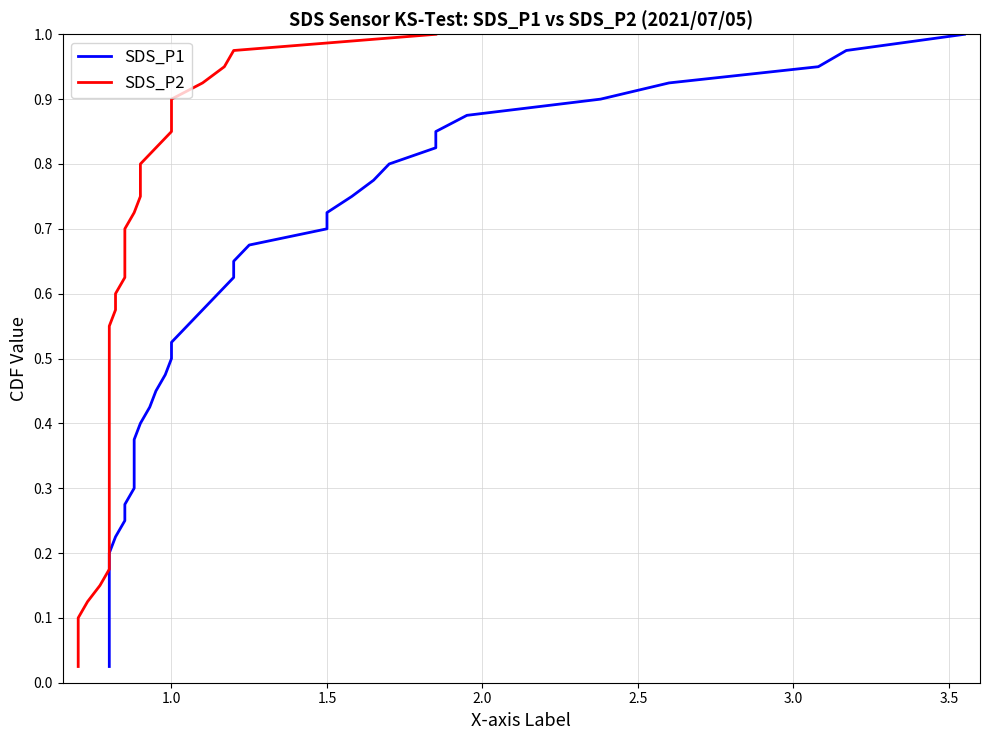

What are all the series names shown in the legend?

SDS_P1, SDS_P2